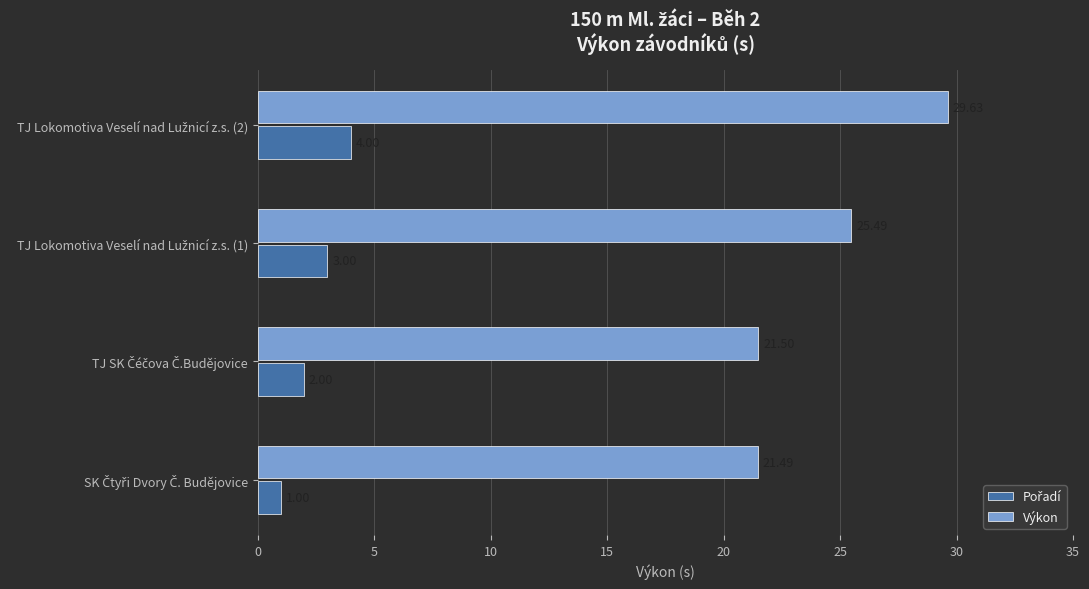

What is the difference between the maximum and second lowest values in the Výkon series?

8.1